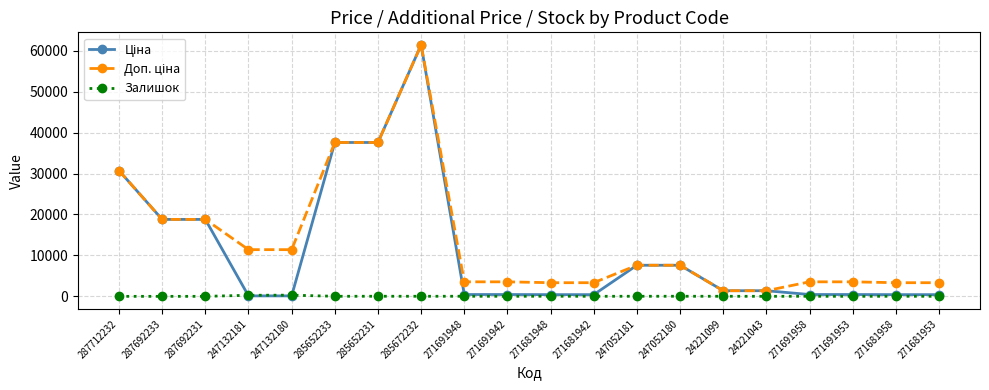

What is the difference between the highest and lowest values at 287692233?

18796.8